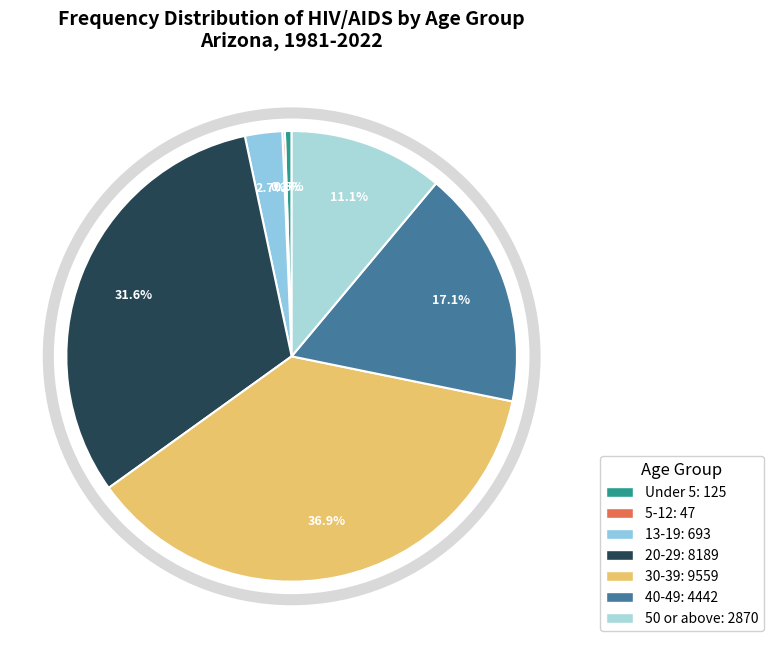

How much of the chart is everything except 5-12?

99.8%